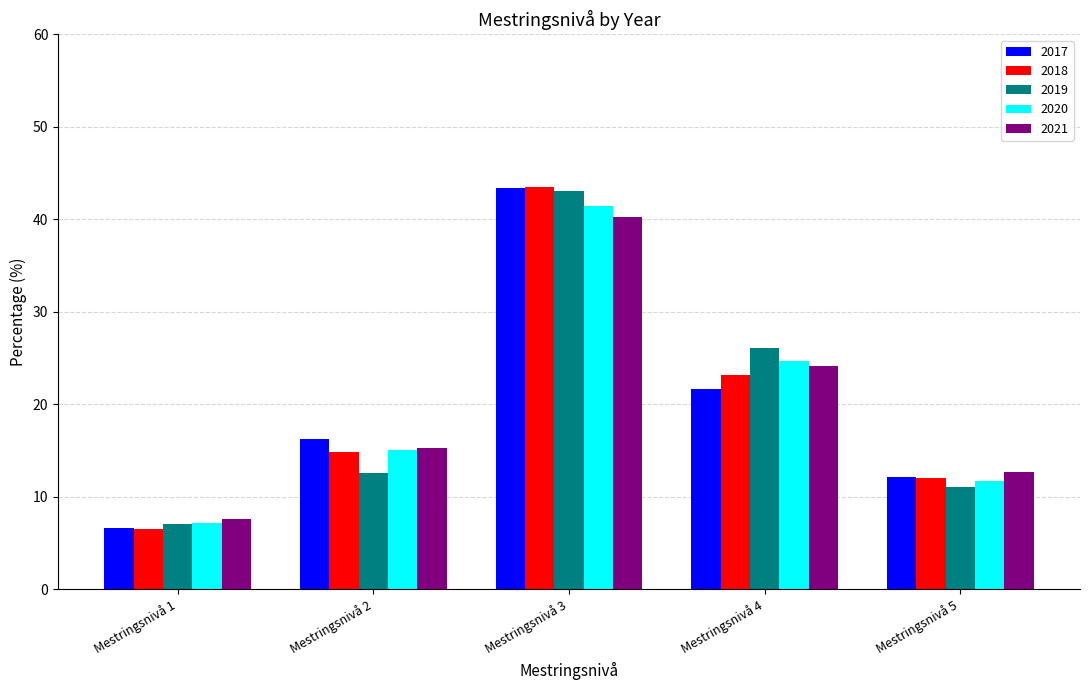

Which series has the widest spread of values?

2018